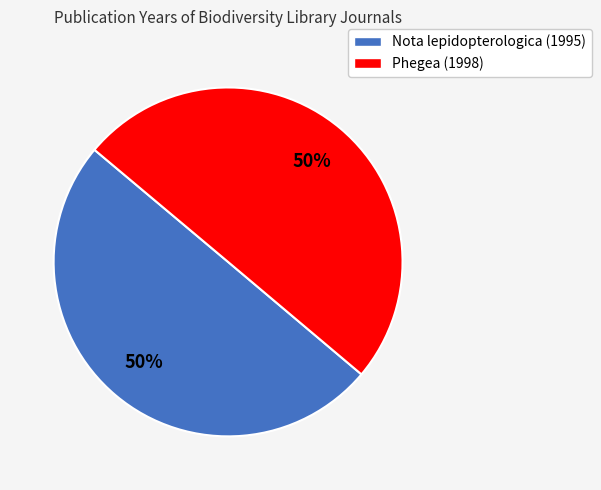

How many slices are in this pie chart?

2